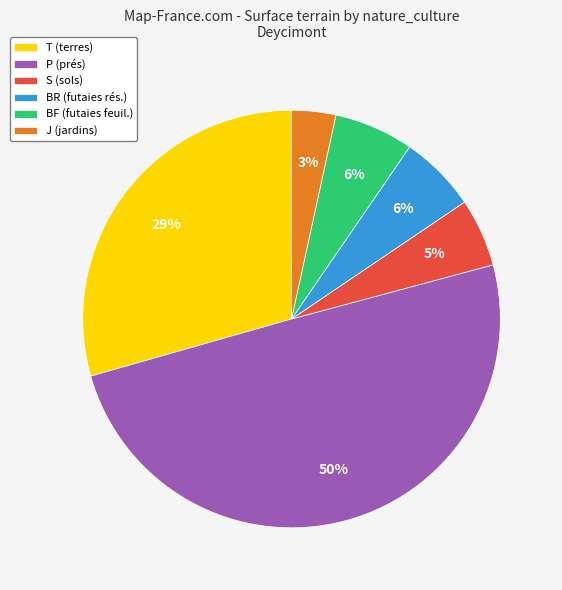

Which category has the biggest portion of the pie?

P (prés)